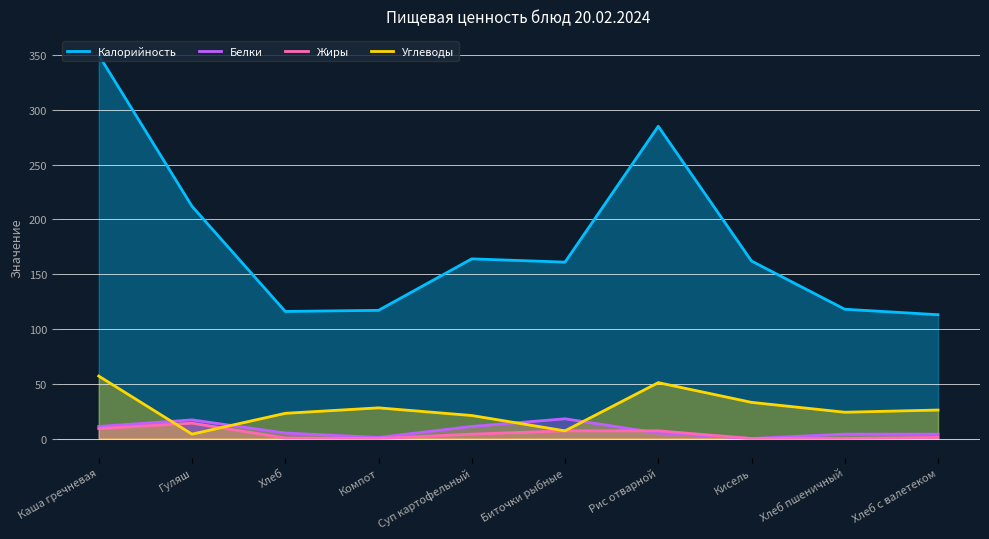

What is the label of the 1st point from the right?

Хлеб с валетеком